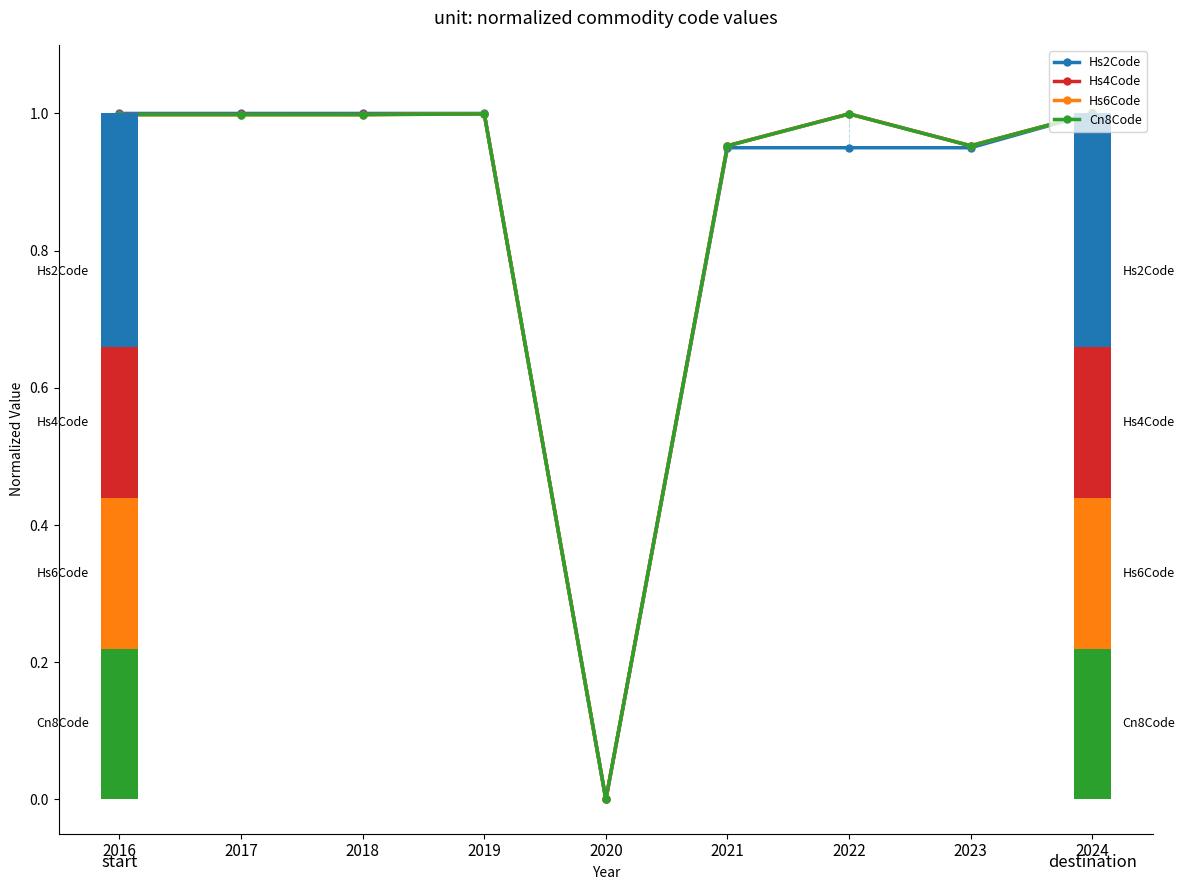

How many values in Cn8Code are above zero?

8